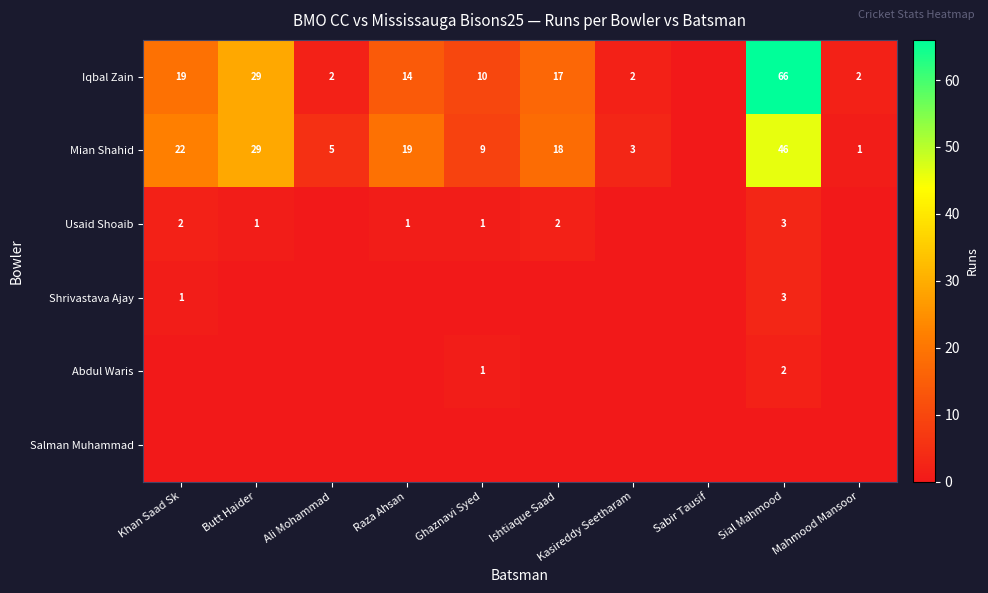

At which category does the chart reach its peak across all series?

Sial Mahmood